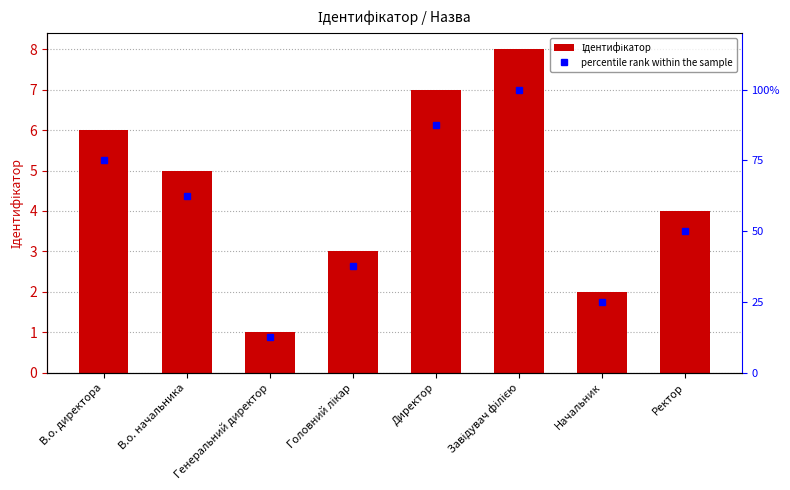

What value does the percentile rank within the sample series have at Генеральний директор?

12.5